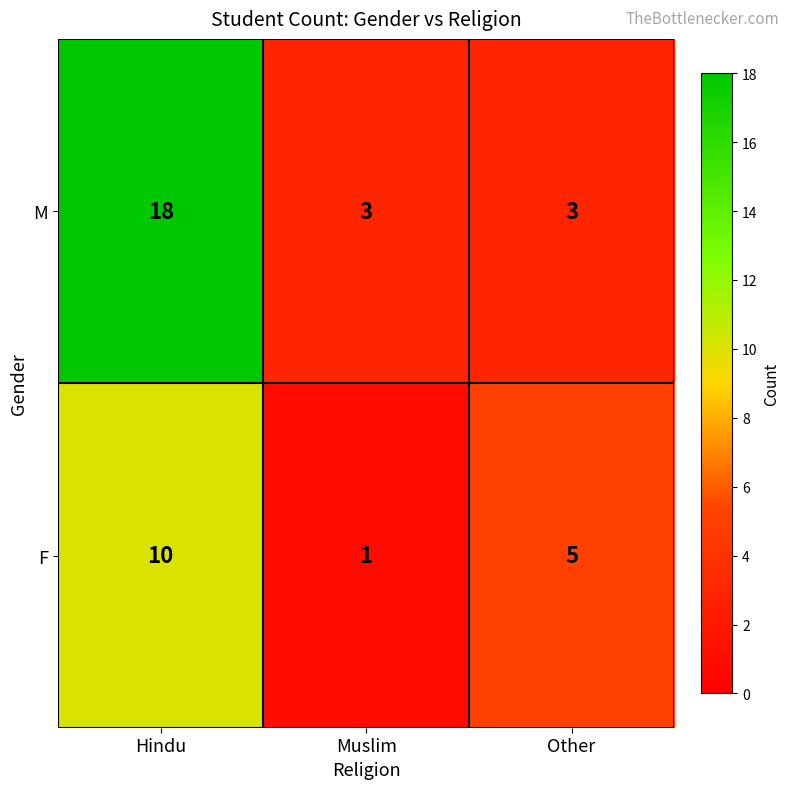

Reading right to left, transcribe all the data shown in this chart.

M: 3	3	18
F: 5	1	10